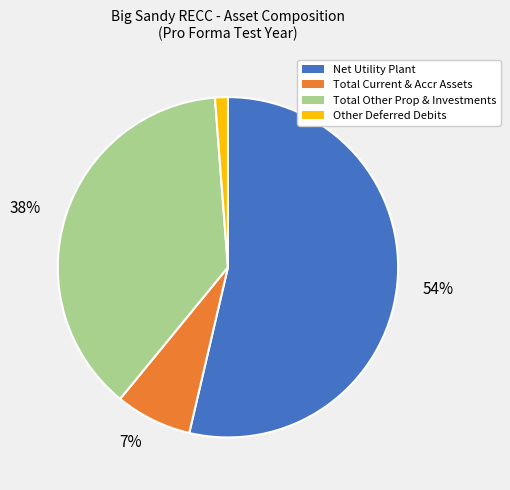

To the nearest percent, what is the average slice percentage?

25%